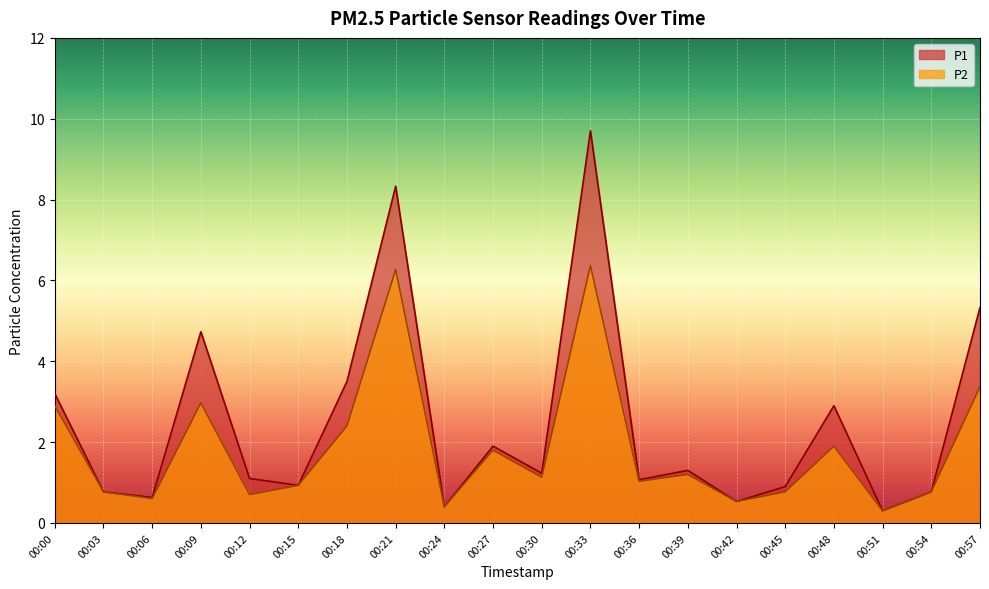

What are all the series names shown in the legend?

P1, P2